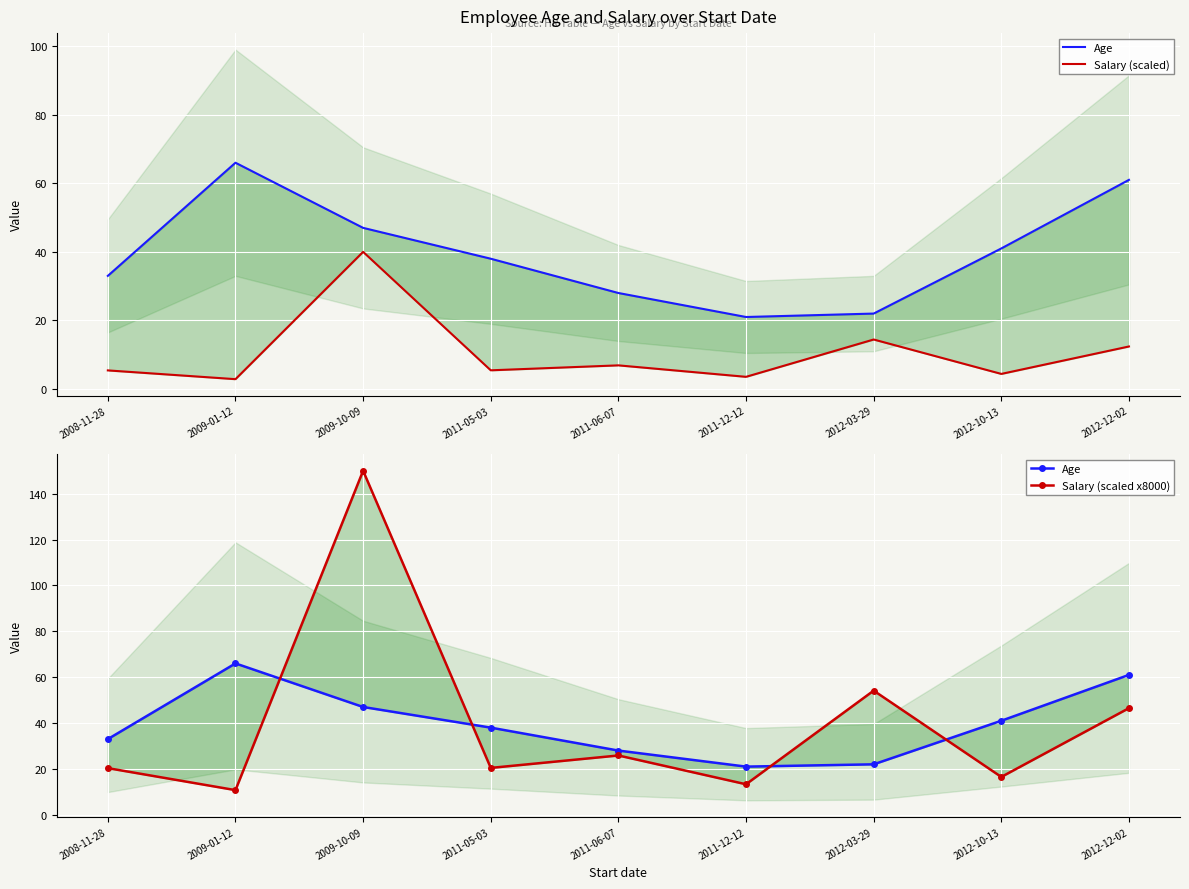

The Salary (scaled) series shows 0.9 at 2011-12-12. True or false?

False